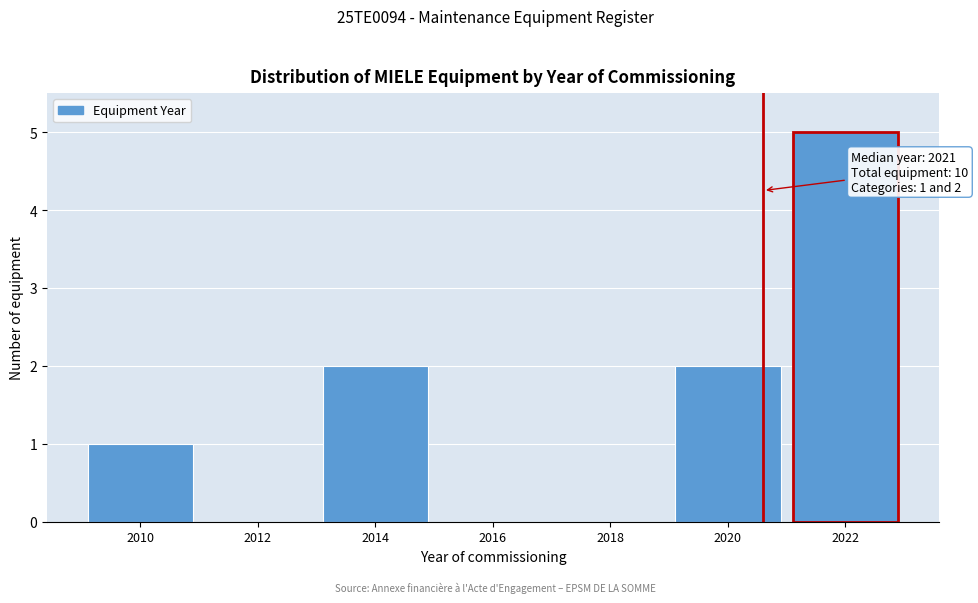

Reading left to right, what are all the values shown in this chart?

2010=1	2012=0	2014=2	2016=0	2018=0	2020=2	2022=5